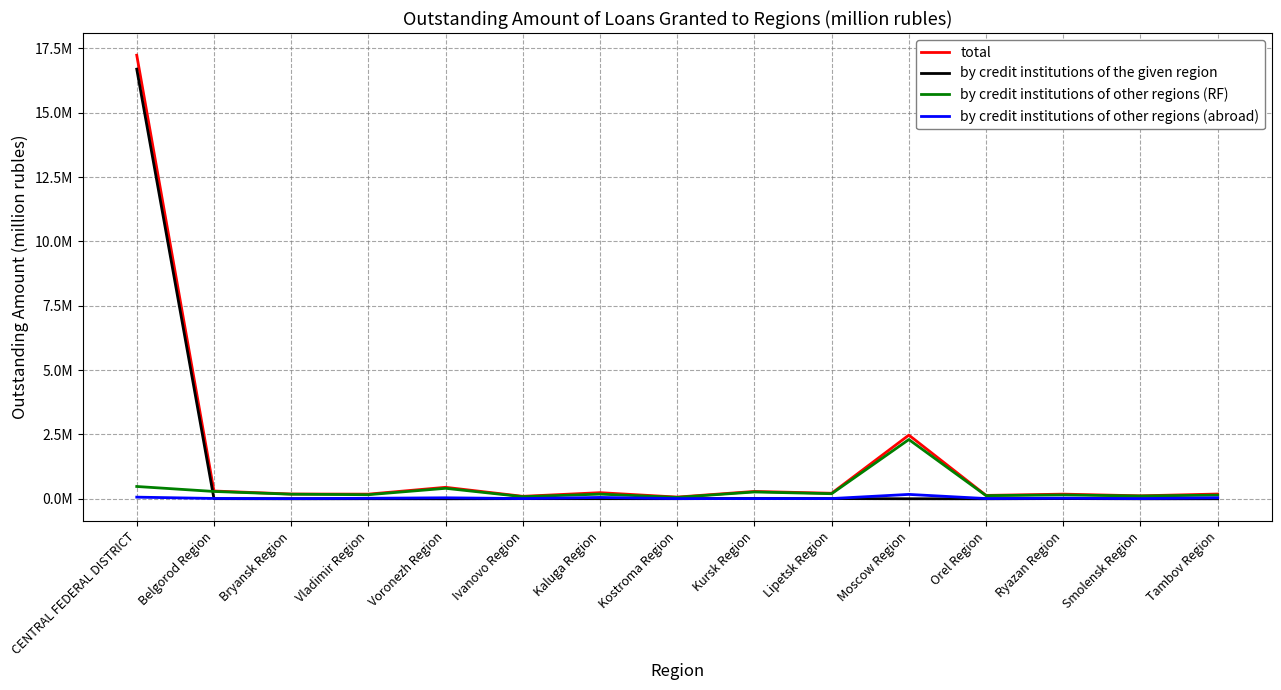

Is this an area chart (filled region under the line)?

No